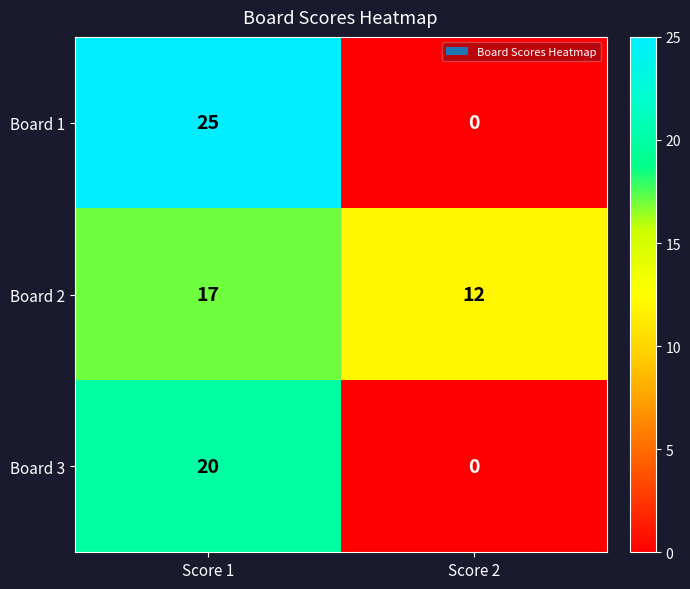

What is the sum of all Board 1 values?

25